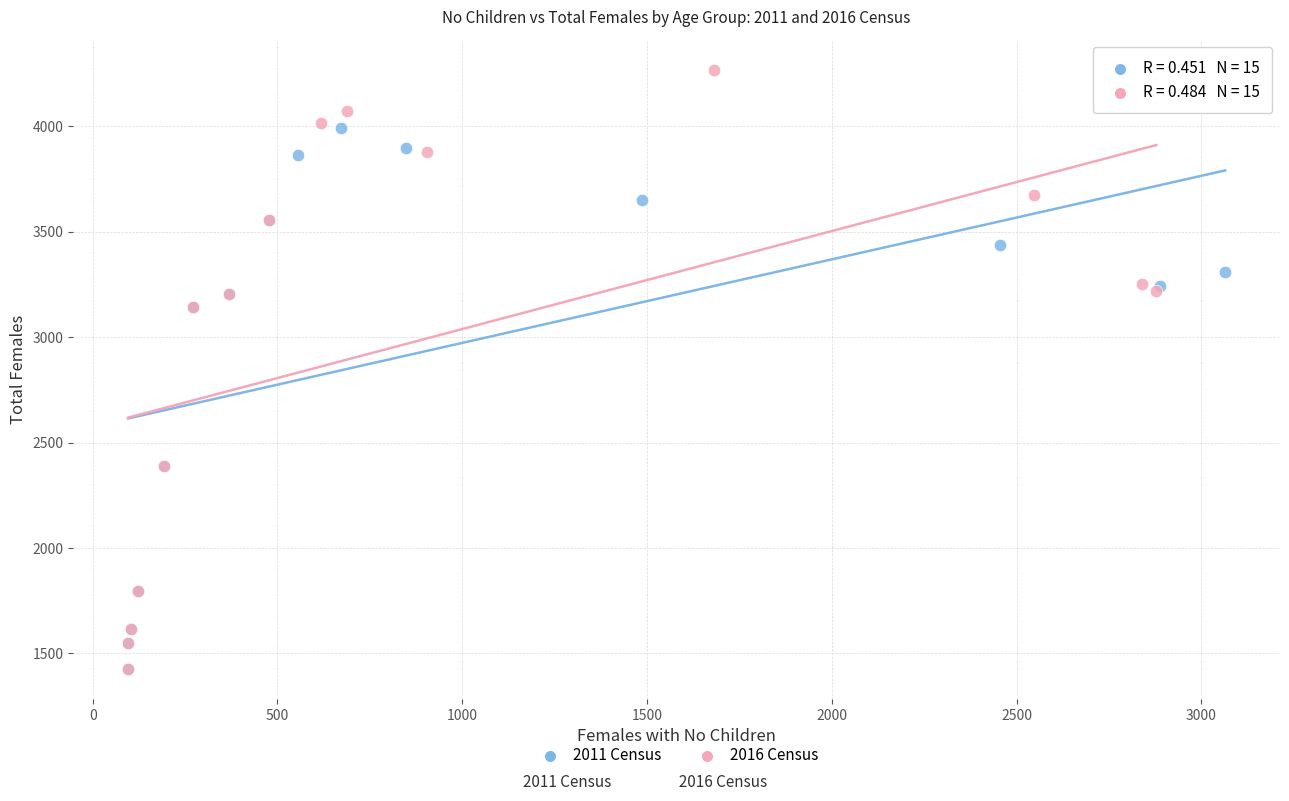

What are all the series names shown in the legend?

2011 Census, 2016 Census